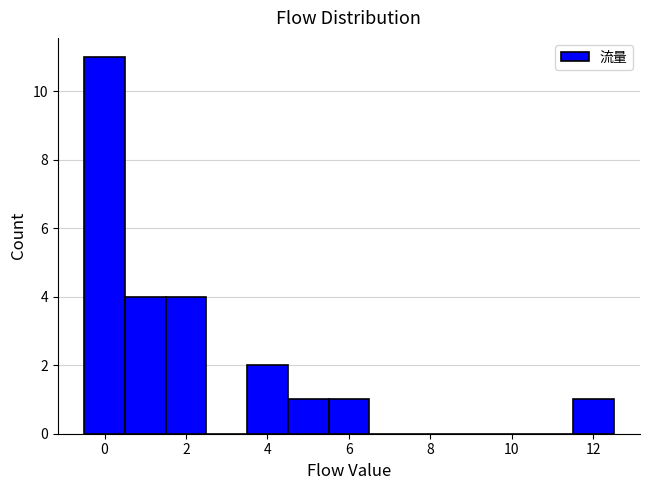

What is the height of the bar covering 11.5 to 12.5 on the x-axis? Neither the bar edges nor the heights are printed on the chart, so give them approximately, as read against the axes.

1